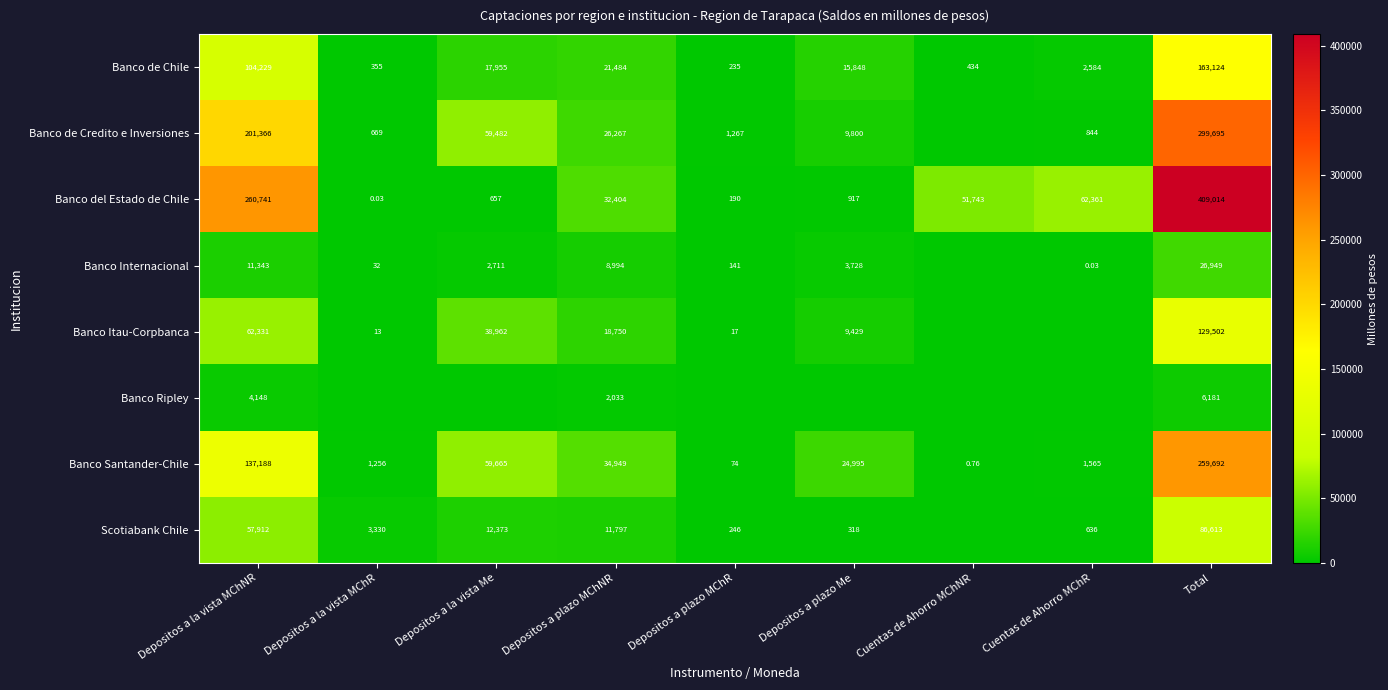

What is the difference between the maximum and minimum values in the Banco del Estado de Chile series?

409013.5